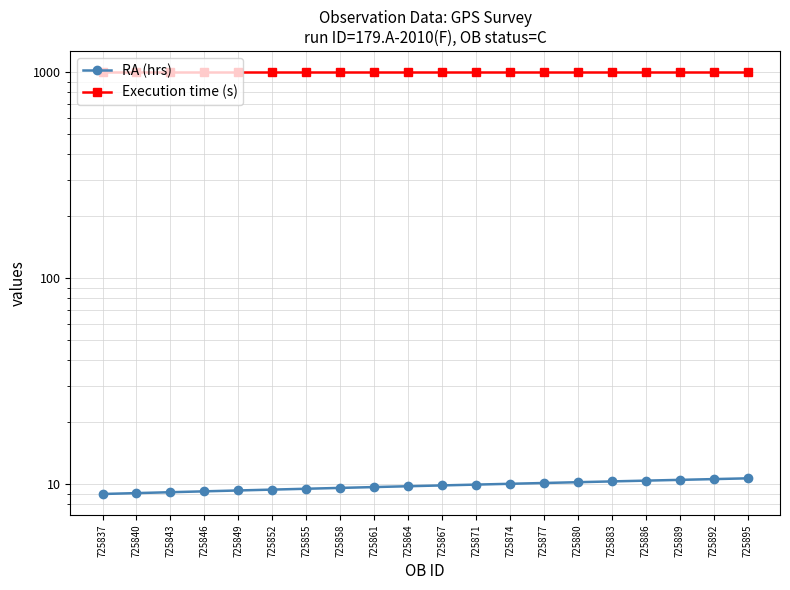

Which category has the lowest value across all series?

725837